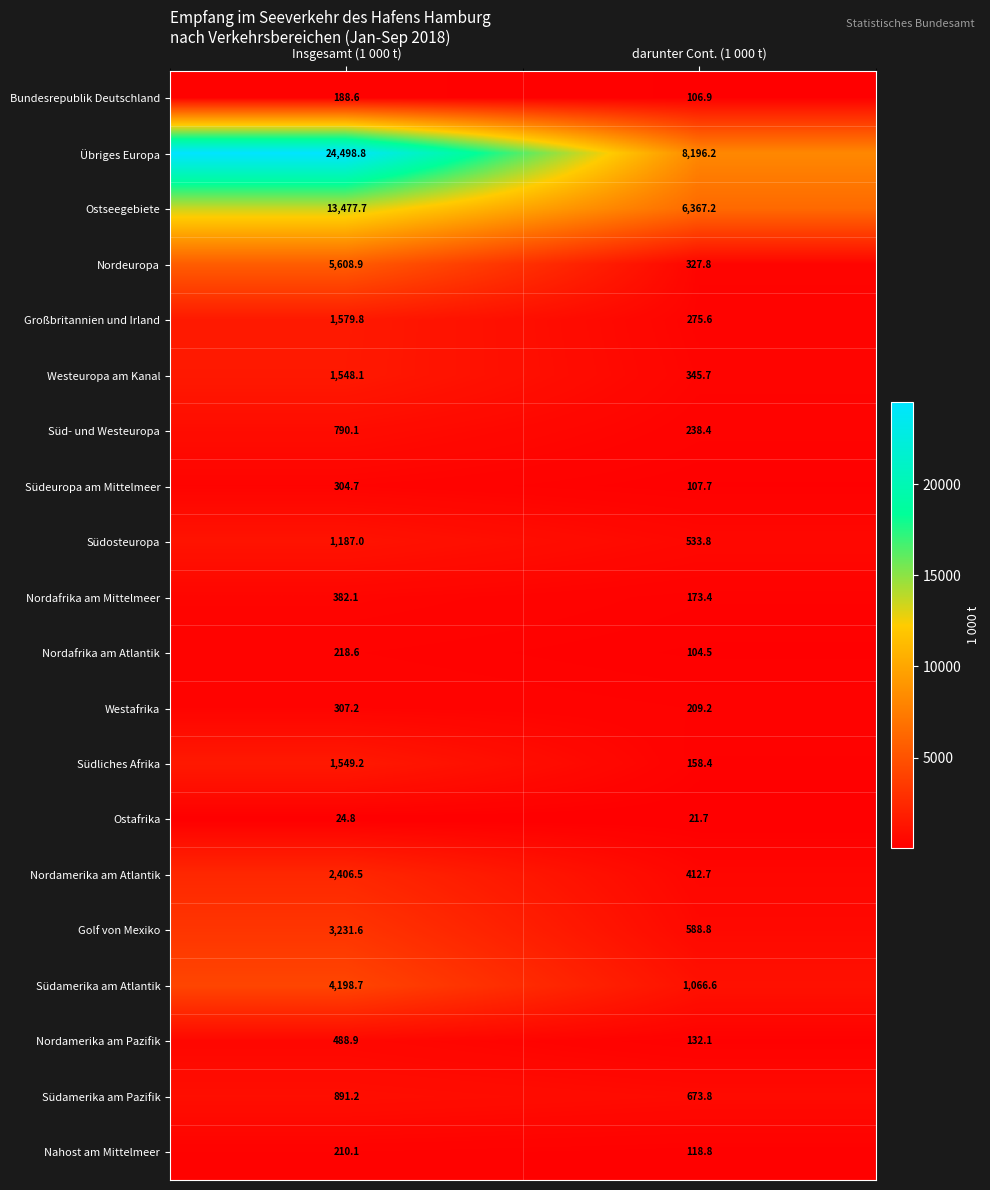

True or false: Übriges Europa has a value of 3504.0 at darunter Cont. (1 000 t).

False